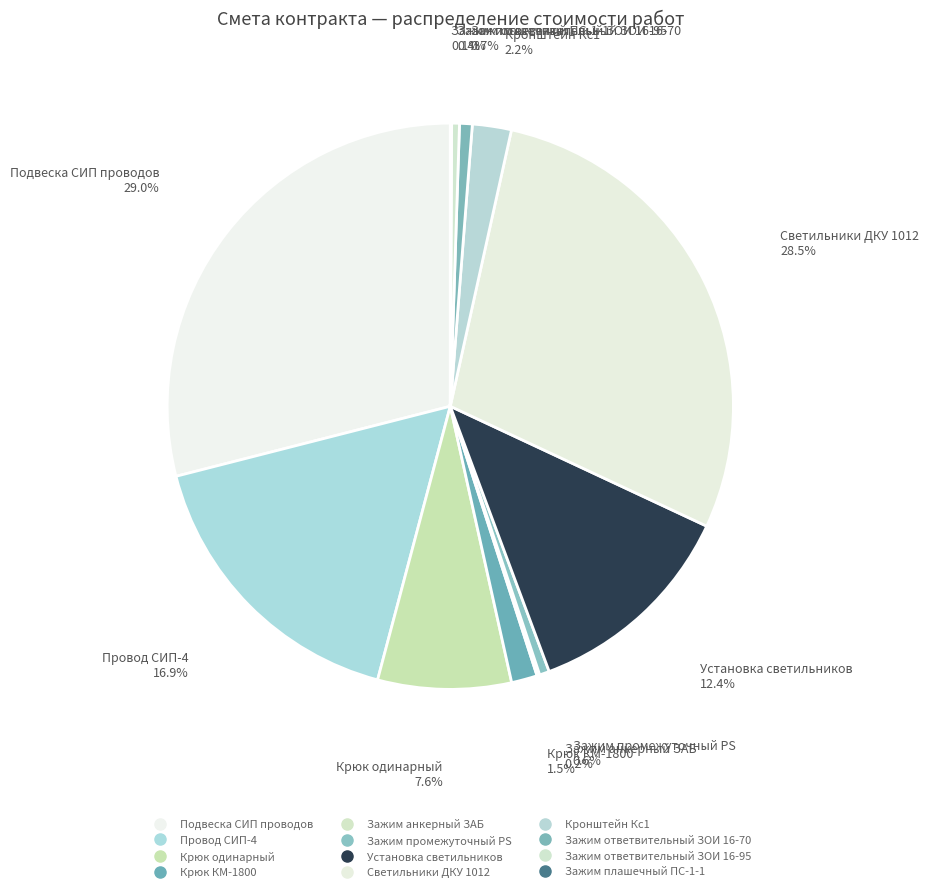

How many segments does this pie chart have?

12